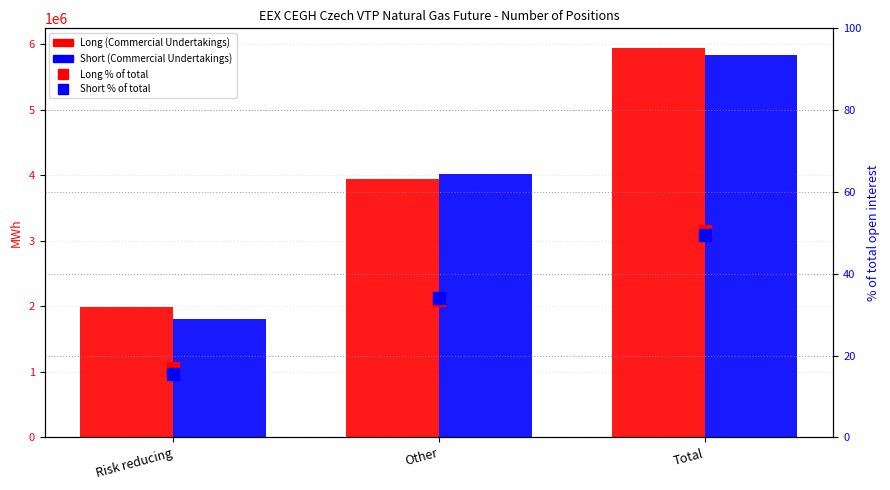

At how many categories does at least one series exceed 336319?

3